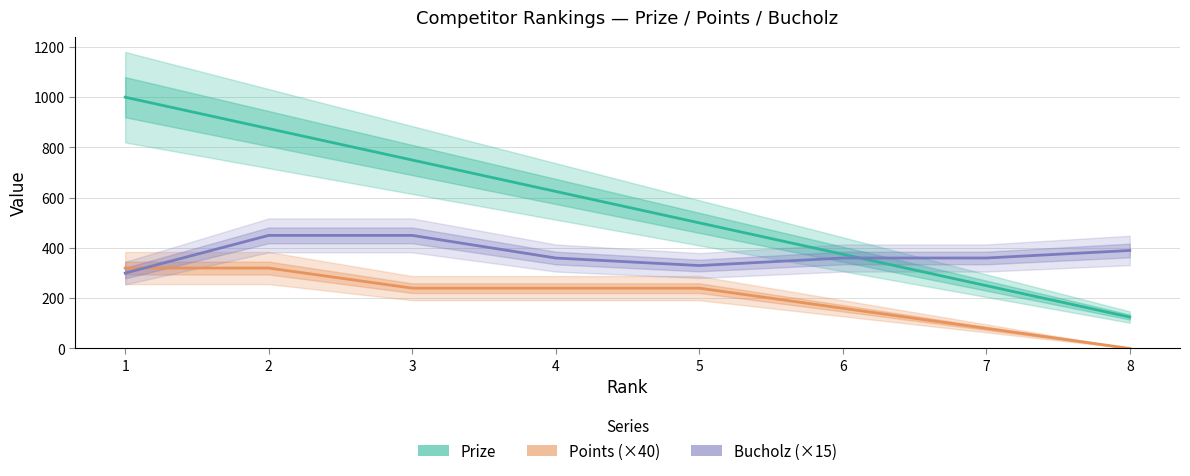

What is the greatest value displayed?

1000